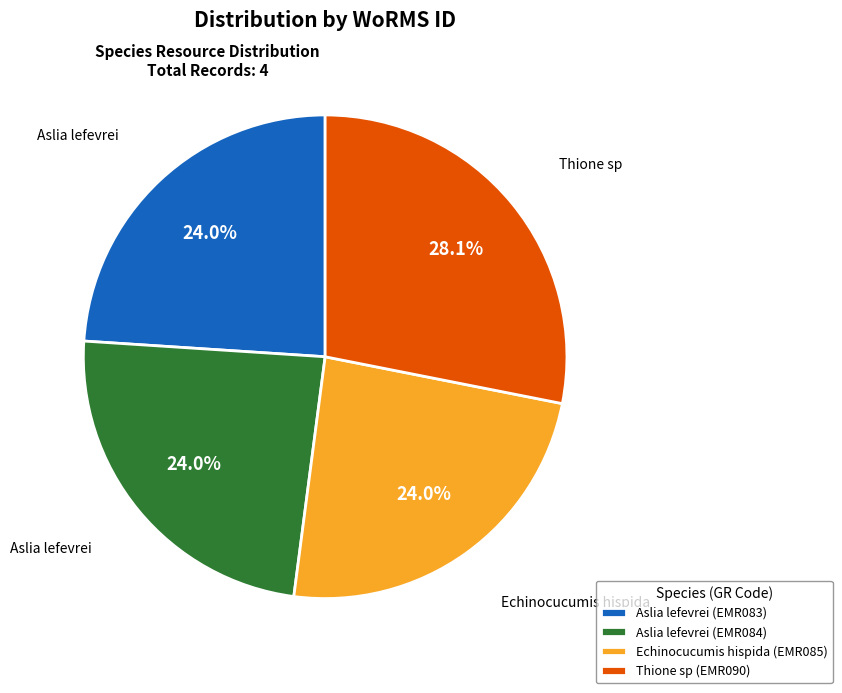

What is the ratio of the value at Thione sp (EMR090) to the value at Aslia lefevrei (EMR084)?

1.2